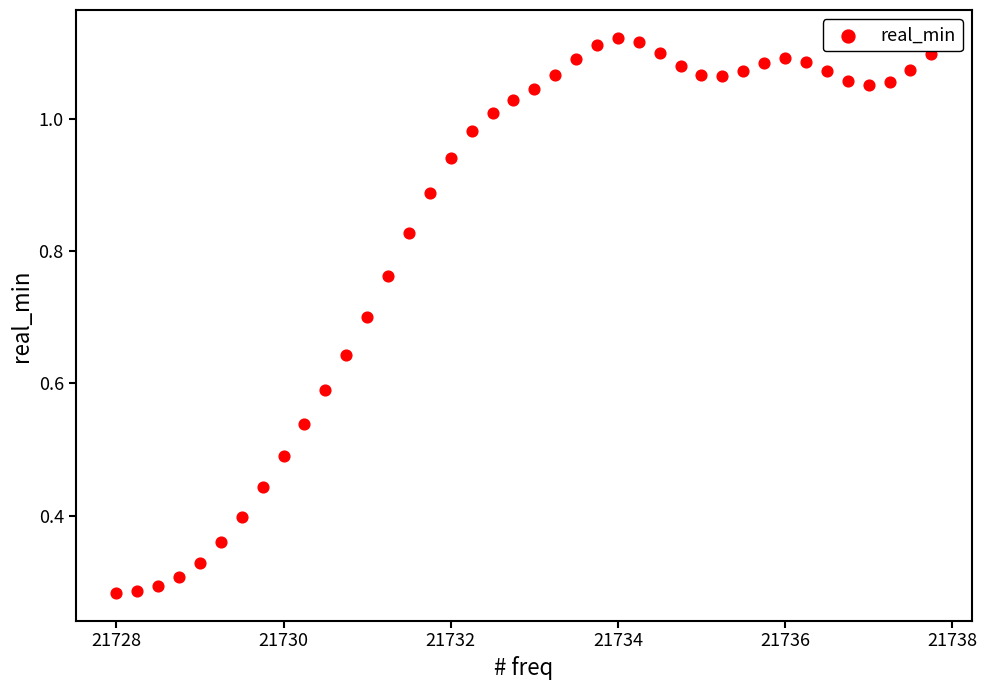

What is the range of X values (max minus min)?

9.8